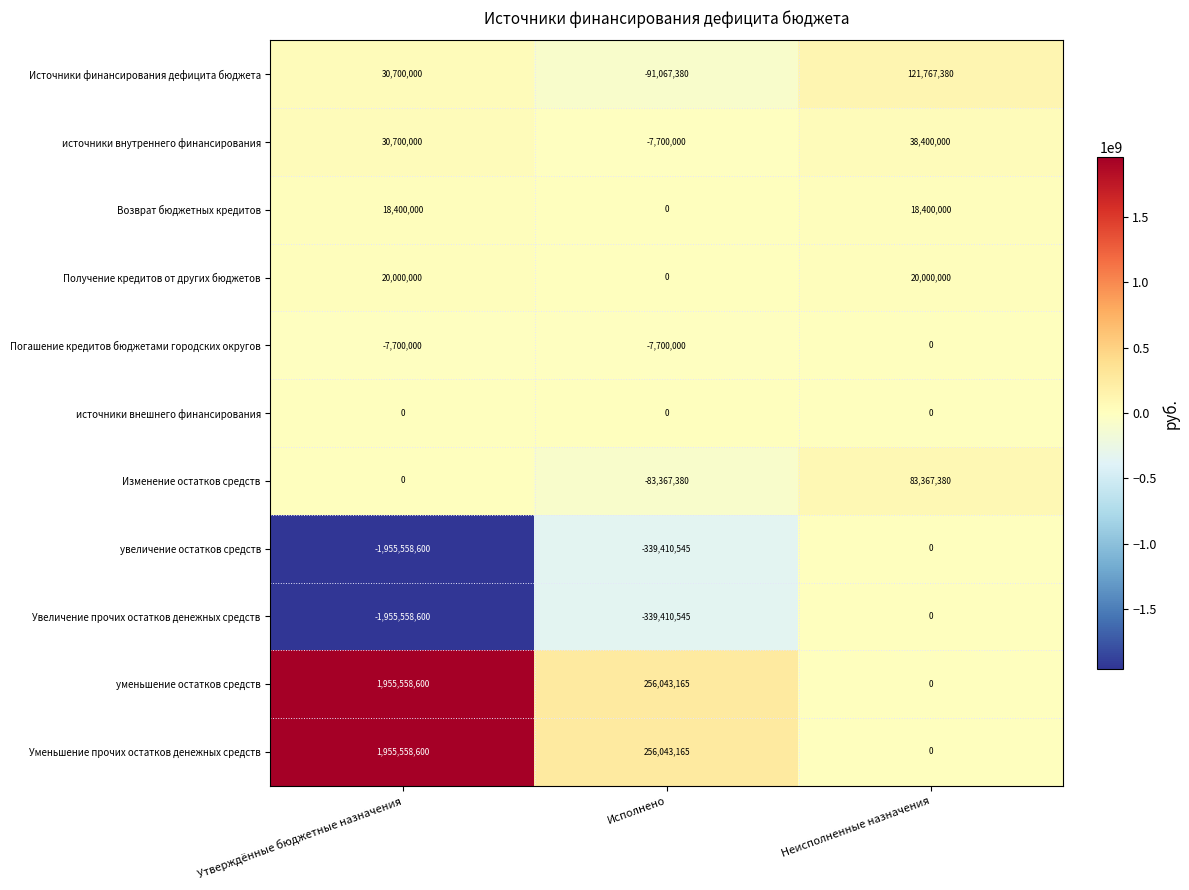

How many data points in Погашение кредитов бюджетами городских округов are above -7700000?

1